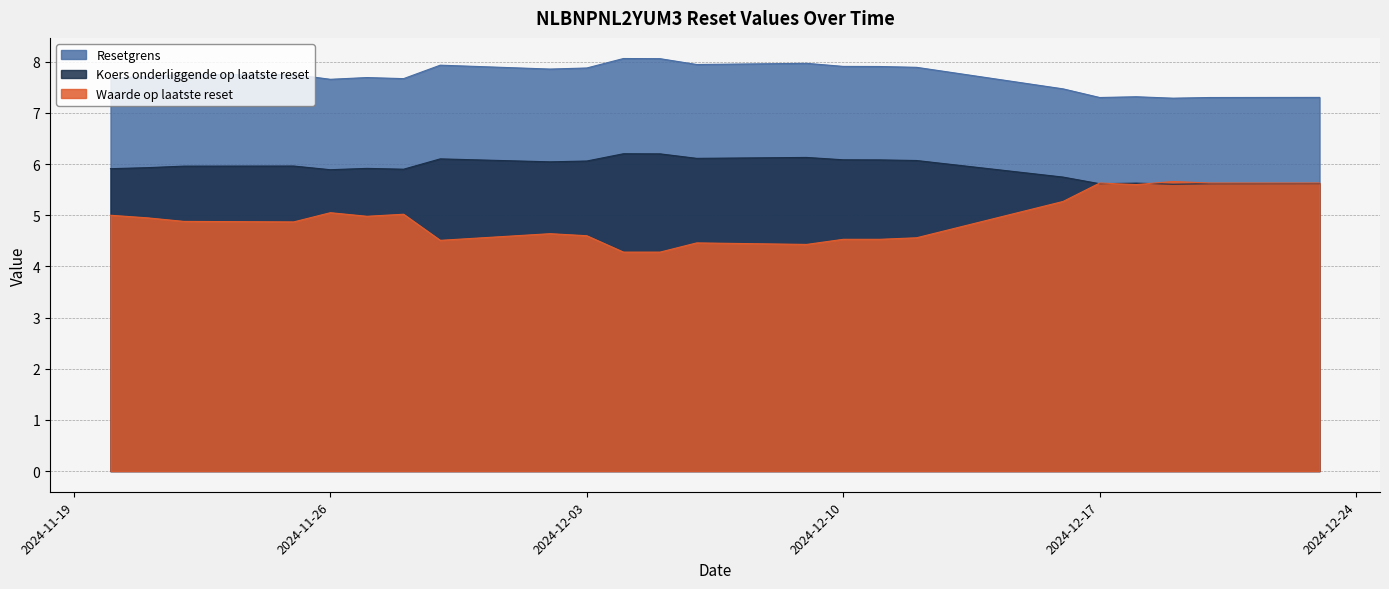

True or false: Waarde op laatste reset and Resetgrens cross at least once.

False